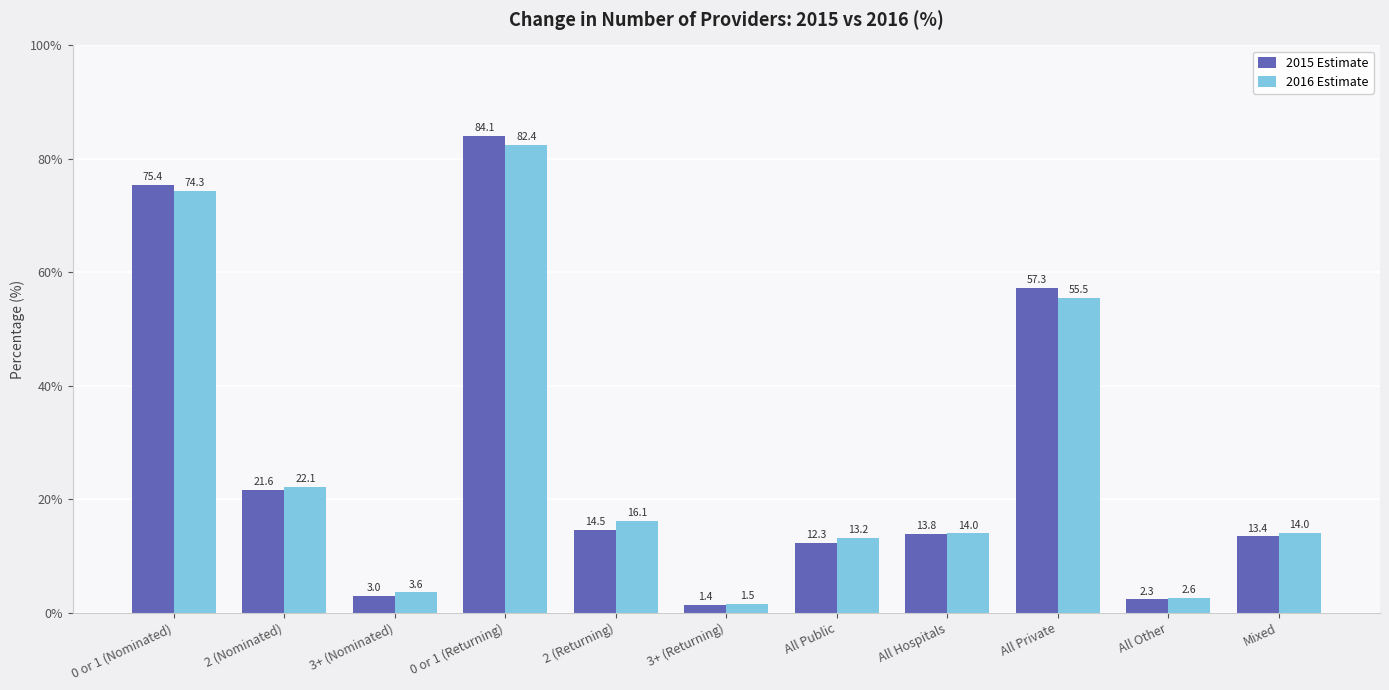

Rank the series by their maximum value, from highest to lowest.

2015 Estimate, 2016 Estimate